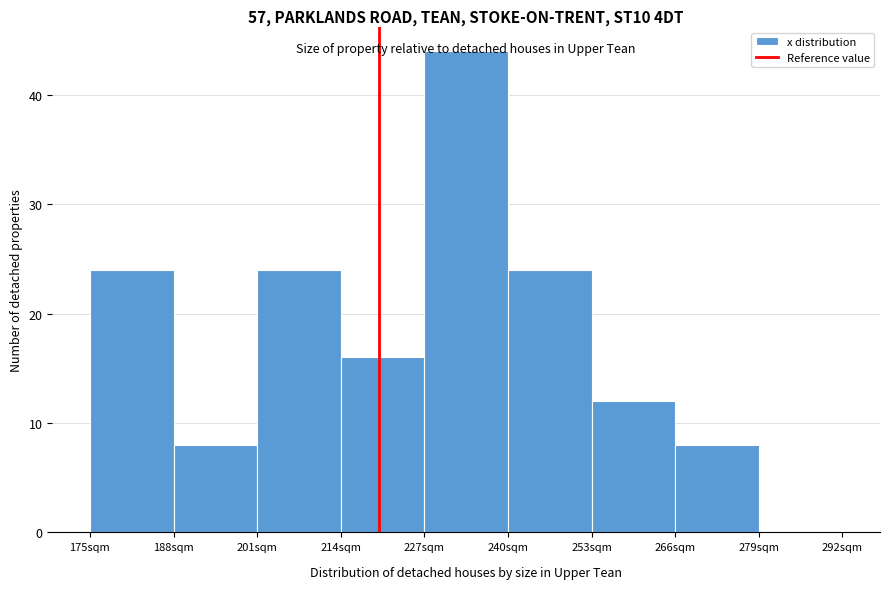

Which range on the x-axis has the tallest bar?

227 to 240